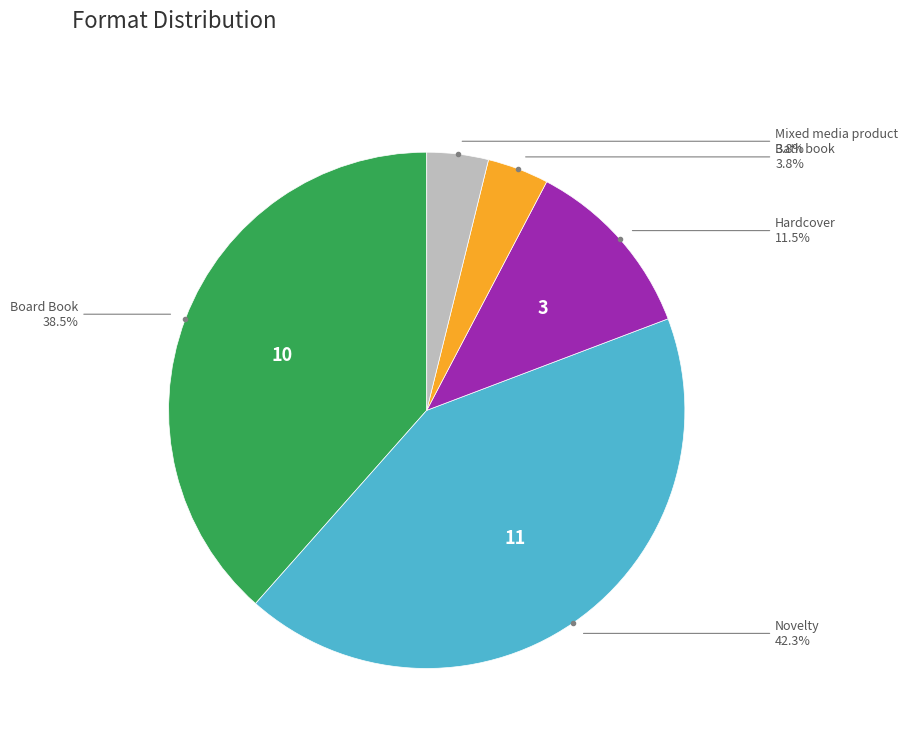

Is there any slice that represents more than half of the pie?

No